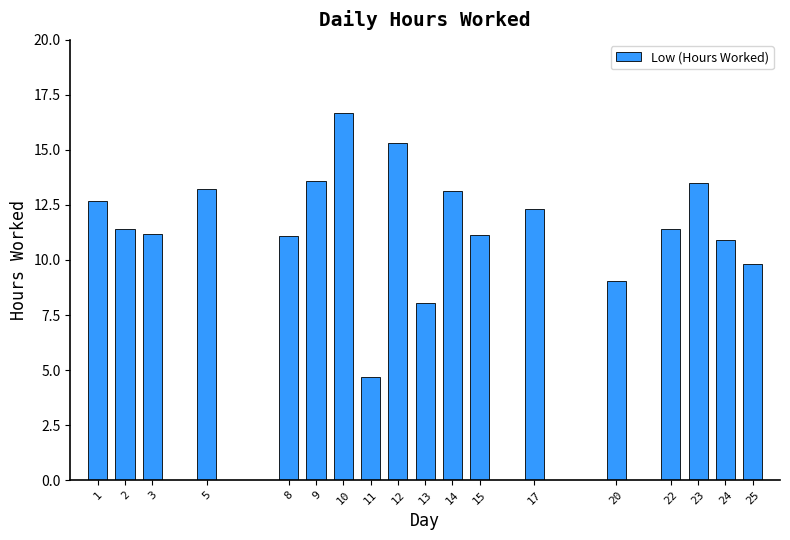

What is the approximate value at 12?

15.3